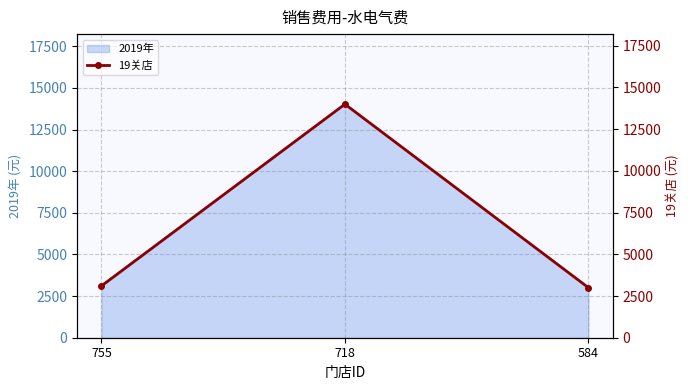

The chart shows a value of 24804 at 718. True or false?

False